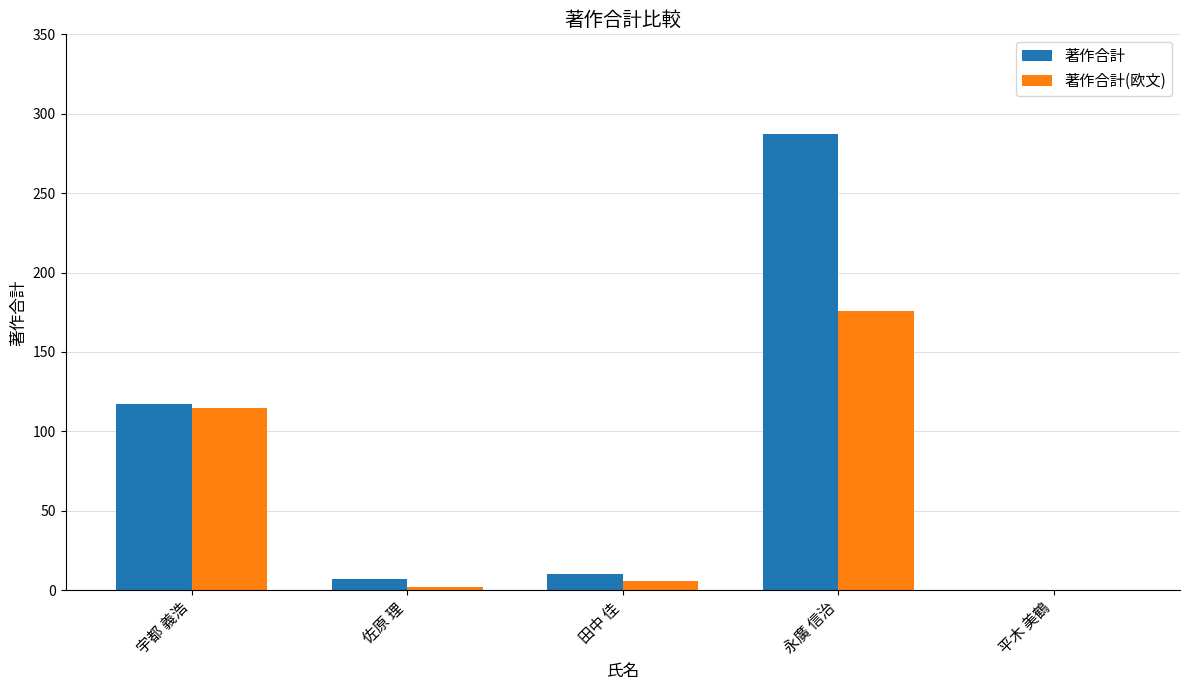

True or false: 著作合計 has a value of 7 at 佐原 理.

True